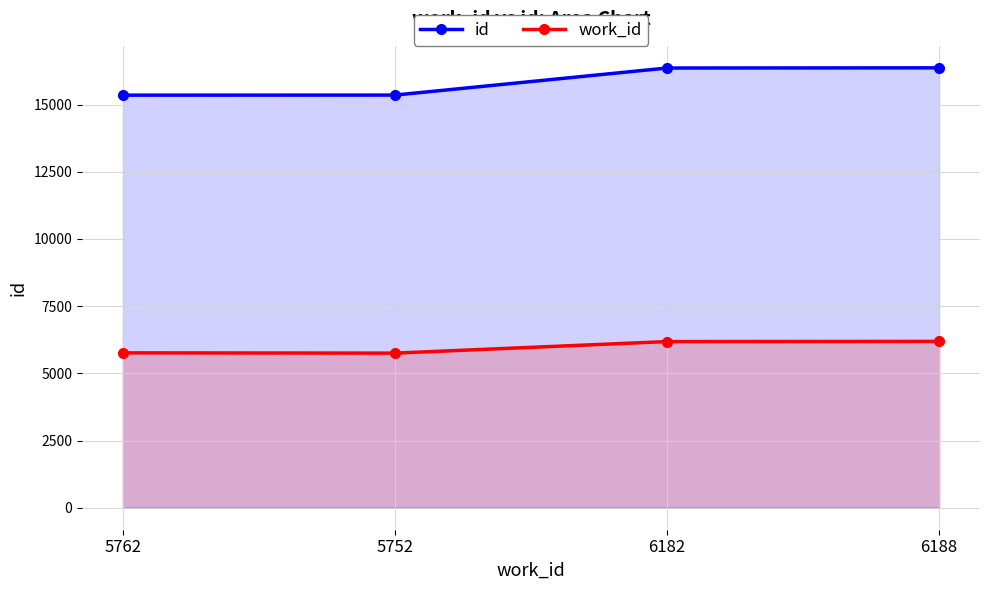

True or false: id and work_id intersect in this chart.

False